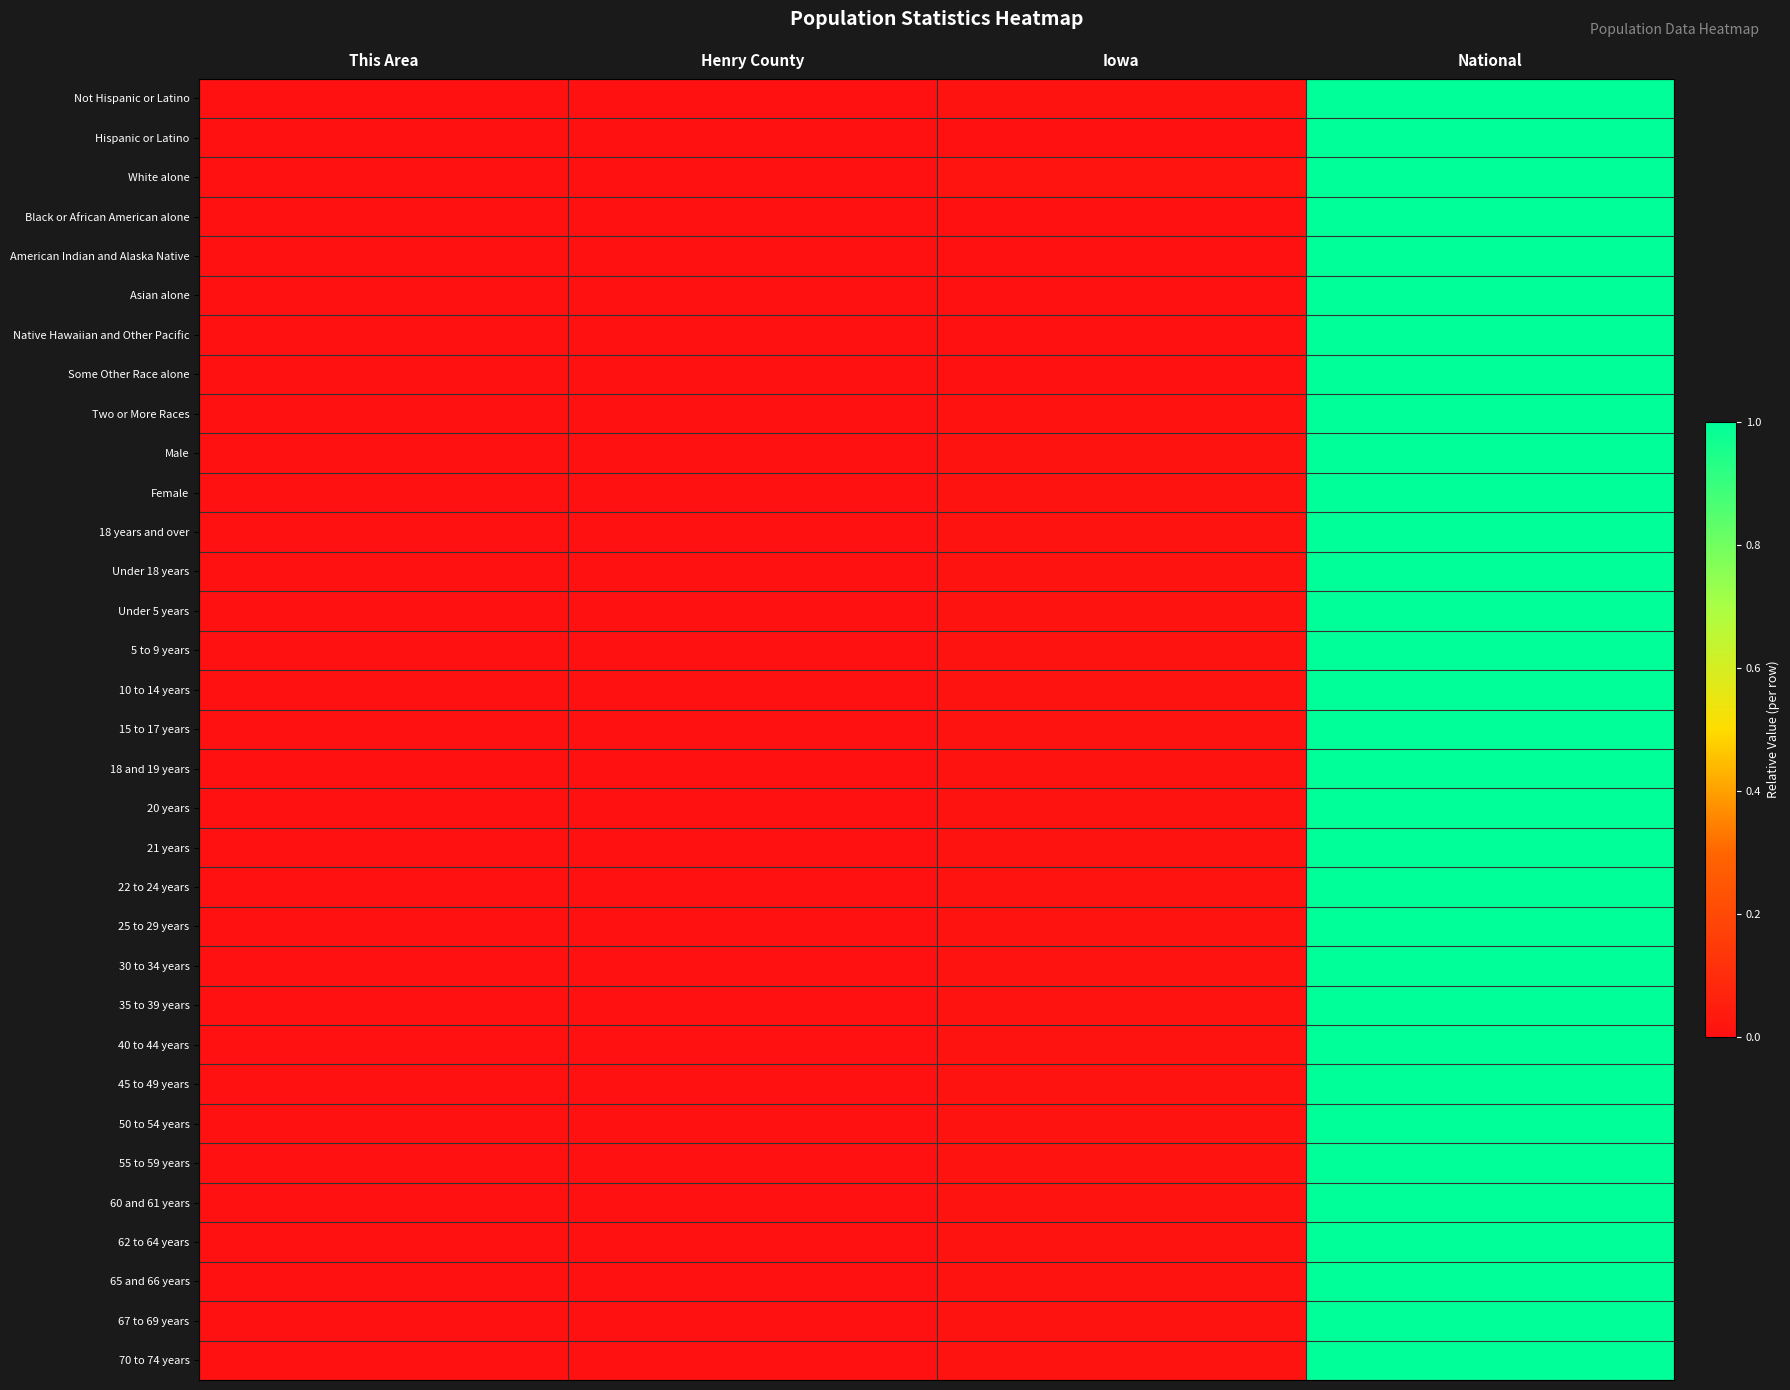

Reading right to left, extract all data points from this chart.

Not Hispanic or Latino: National=1.0	Iowa=0.0	Henry County=0.0	This Area=0.0
Hispanic or Latino: National=1.0	Iowa=0.0	Henry County=0.0	This Area=0.0
White alone: National=1.0	Iowa=0.0	Henry County=0.0	This Area=0.0
Black or African American alone: National=1.0	Iowa=0.0	Henry County=0.0	This Area=0.0
American Indian and Alaska Native: National=1.0	Iowa=0.0	Henry County=0.0	This Area=0.0
Asian alone: National=1.0	Iowa=0.0	Henry County=0.0	This Area=0.0
Native Hawaiian and Other Pacific: National=1.0	Iowa=0.0	Henry County=0.0	This Area=0.0
Some Other Race alone: National=1.0	Iowa=0.0	Henry County=0.0	This Area=0.0
Two or More Races: National=1.0	Iowa=0.0	Henry County=0.0	This Area=0.0
Male: National=1.0	Iowa=0.0	Henry County=0.0	This Area=0.0
Female: National=1.0	Iowa=0.0	Henry County=0.0	This Area=0.0
18 years and over: National=1.0	Iowa=0.0	Henry County=0.0	This Area=0.0
Under 18 years: National=1.0	Iowa=0.0	Henry County=0.0	This Area=0.0
Under 5 years: National=1.0	Iowa=0.0	Henry County=0.0	This Area=0.0
5 to 9 years: National=1.0	Iowa=0.0	Henry County=0.0	This Area=0.0
10 to 14 years: National=1.0	Iowa=0.0	Henry County=0.0	This Area=0.0
15 to 17 years: National=1.0	Iowa=0.0	Henry County=0.0	This Area=0.0
18 and 19 years: National=1.0	Iowa=0.0	Henry County=0.0	This Area=0.0
20 years: National=1.0	Iowa=0.0	Henry County=0.0	This Area=0.0
21 years: National=1.0	Iowa=0.0	Henry County=0.0	This Area=0.0
22 to 24 years: National=1.0	Iowa=0.0	Henry County=0.0	This Area=0.0
25 to 29 years: National=1.0	Iowa=0.0	Henry County=0.0	This Area=0.0
30 to 34 years: National=1.0	Iowa=0.0	Henry County=0.0	This Area=0.0
35 to 39 years: National=1.0	Iowa=0.0	Henry County=0.0	This Area=0.0
40 to 44 years: National=1.0	Iowa=0.0	Henry County=0.0	This Area=0.0
45 to 49 years: National=1.0	Iowa=0.0	Henry County=0.0	This Area=0.0
50 to 54 years: National=1.0	Iowa=0.0	Henry County=0.0	This Area=0.0
55 to 59 years: National=1.0	Iowa=0.0	Henry County=0.0	This Area=0.0
60 and 61 years: National=1.0	Iowa=0.0	Henry County=0.0	This Area=0.0
62 to 64 years: National=1.0	Iowa=0.0	Henry County=0.0	This Area=0.0
65 and 66 years: National=1.0	Iowa=0.0	Henry County=0.0	This Area=0.0
67 to 69 years: National=1.0	Iowa=0.0	Henry County=0.0	This Area=0.0
70 to 74 years: National=1.0	Iowa=0.0	Henry County=0.0	This Area=0.0